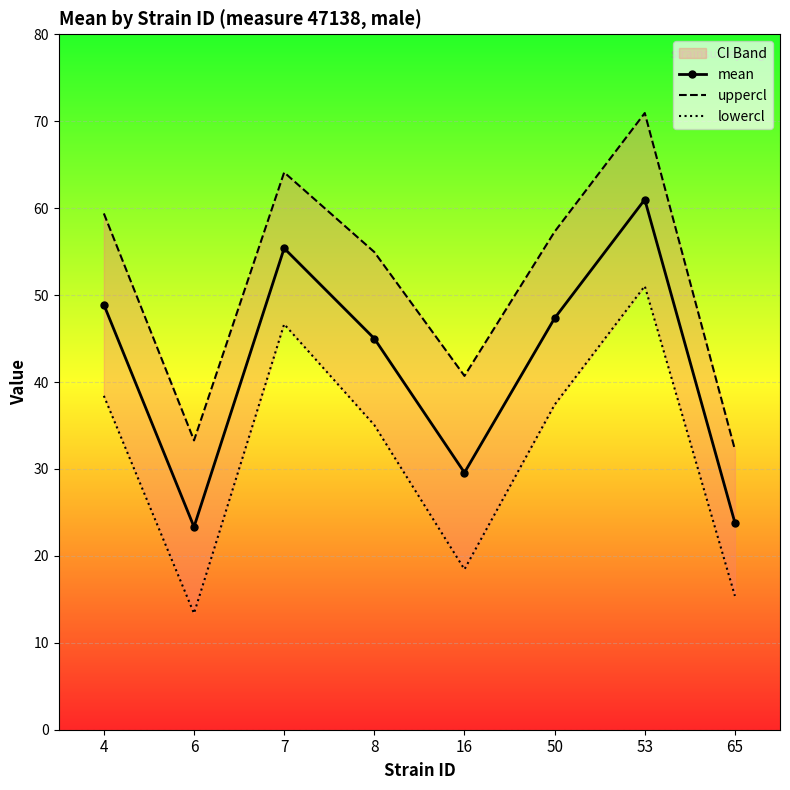

How many data points in lowercl are above 37?

4